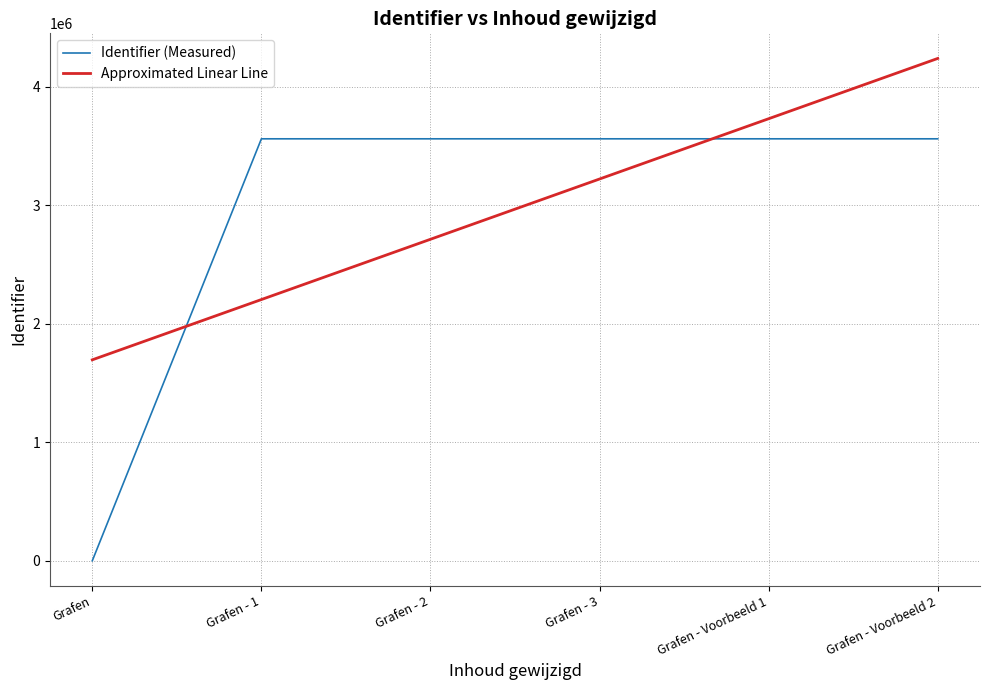

Between which two adjacent categories do Identifier (Measured) and Approximated Linear Line first intersect?

Grafen and Grafen - 1